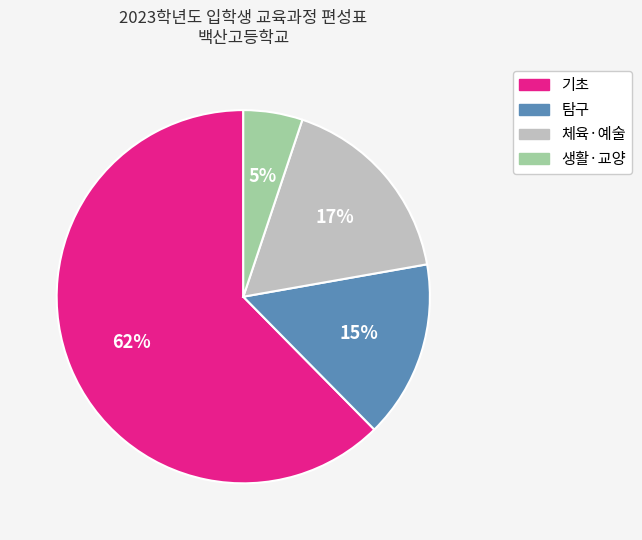

To the nearest percent, what is the average slice percentage?

25%